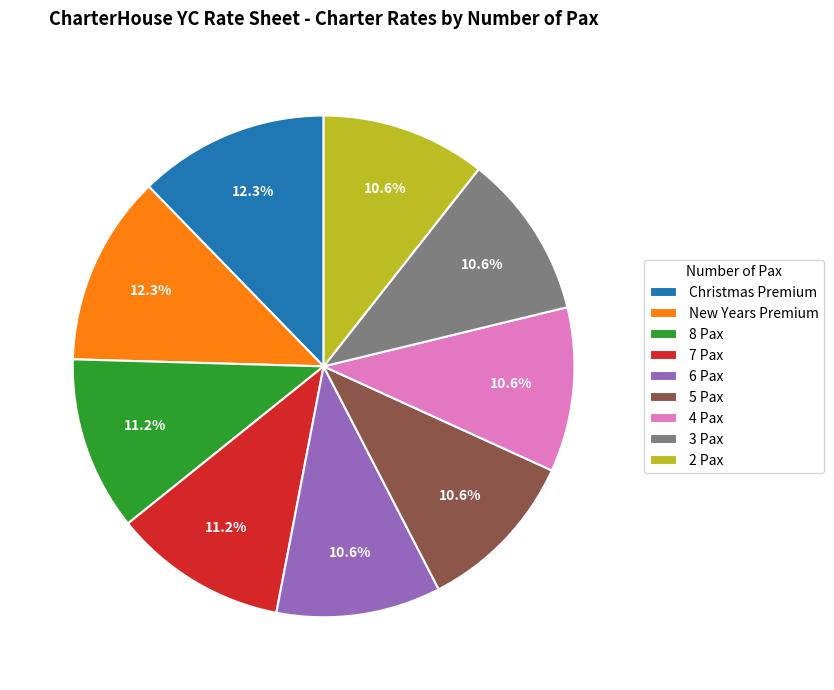

To the nearest percent, what portion does 3 Pax represent?

11%